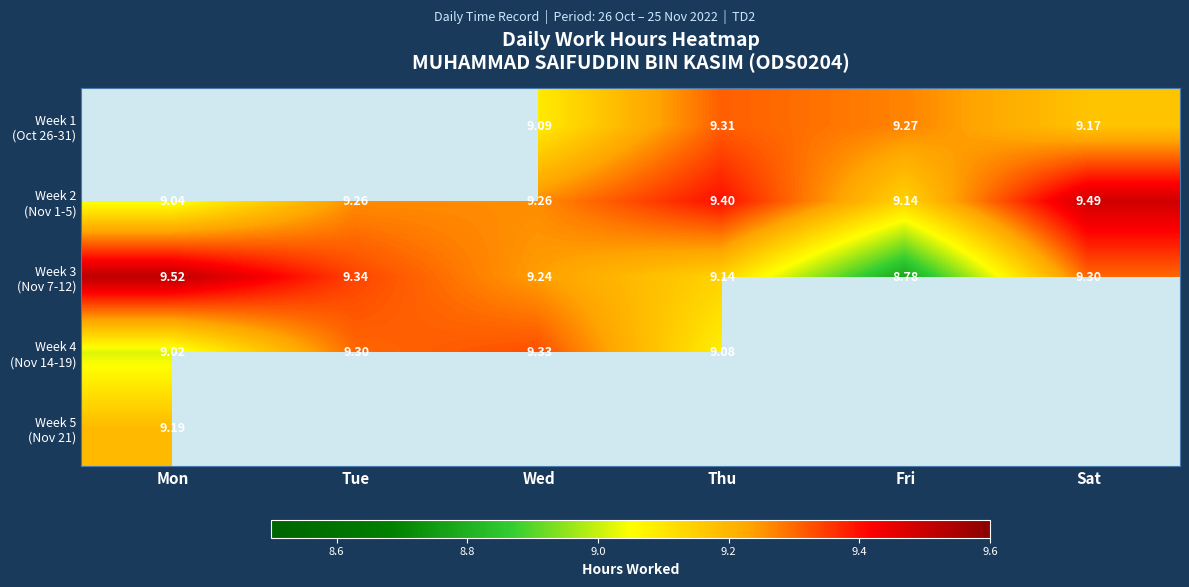

True or false: Week 2 (Nov 1-5) has a value of 9.4 at Thu.

True